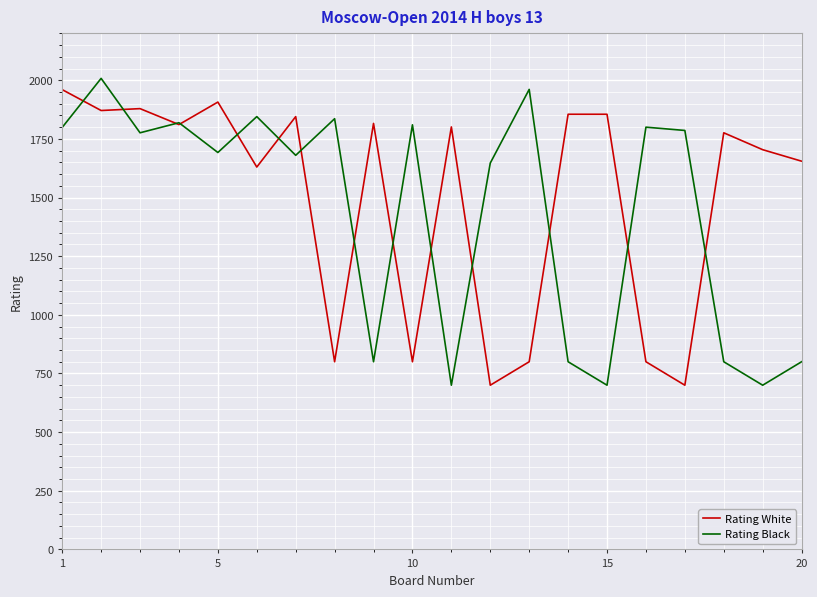

What is the lowest value of the Rating Black series?

700